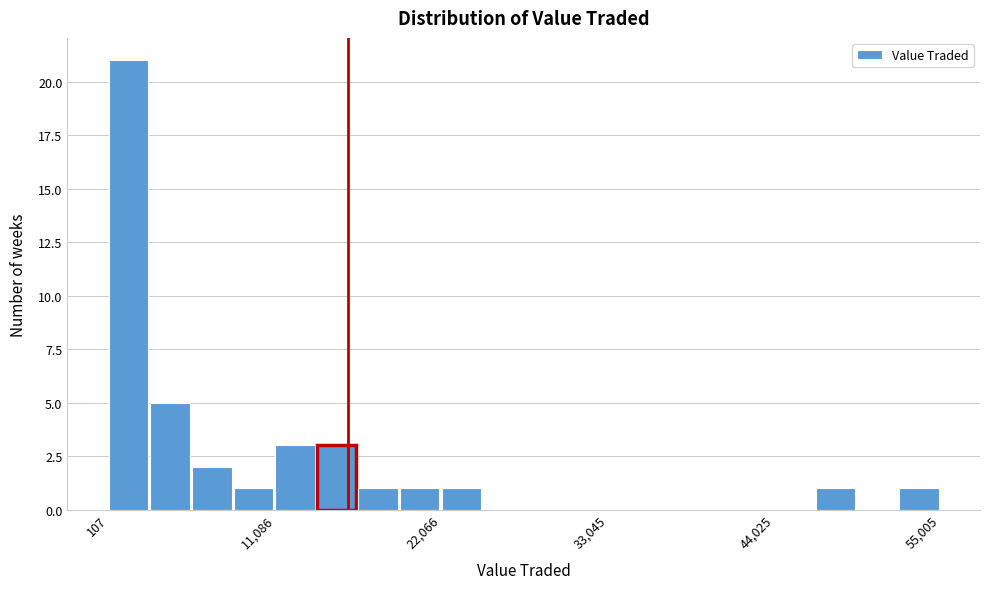

Around what value on the x-axis is the tallest bar? Give the approximate position of its centre, as read against the axis.

2000